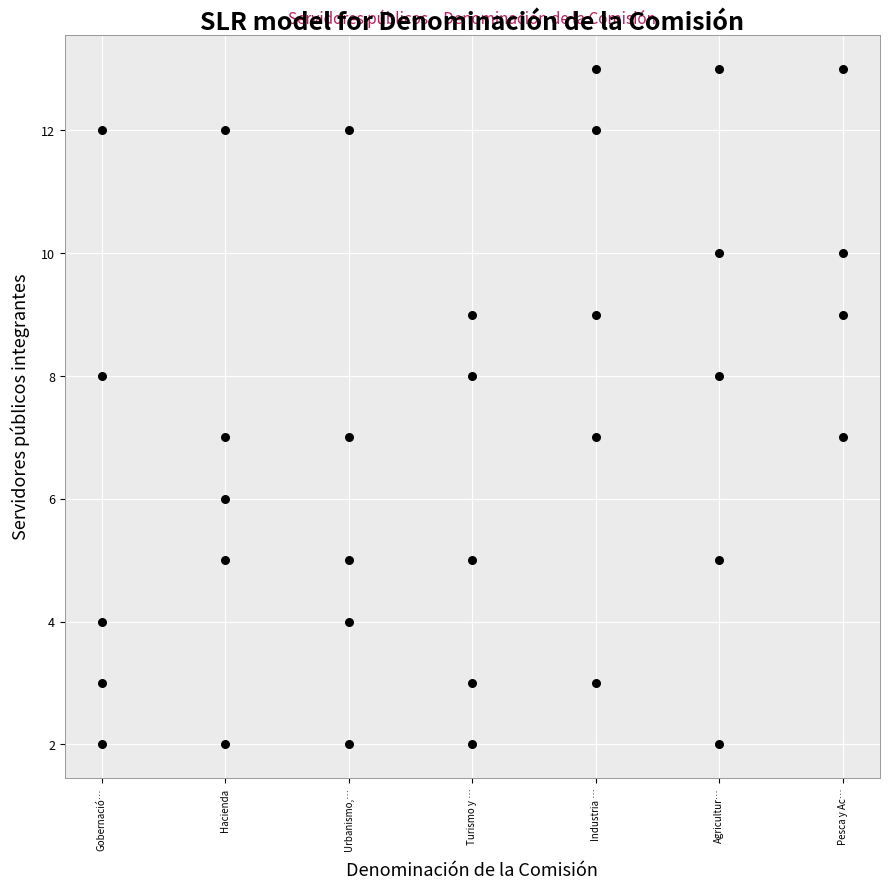

What is the range of Y values (max minus min)?

11